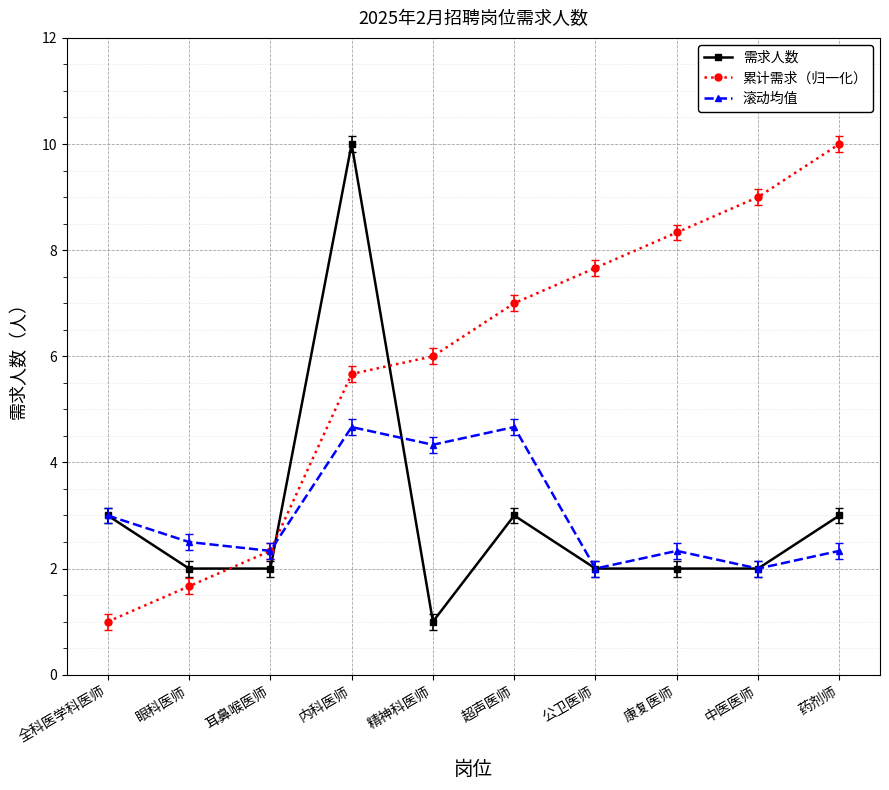

What position from the left is 药剂师?

10